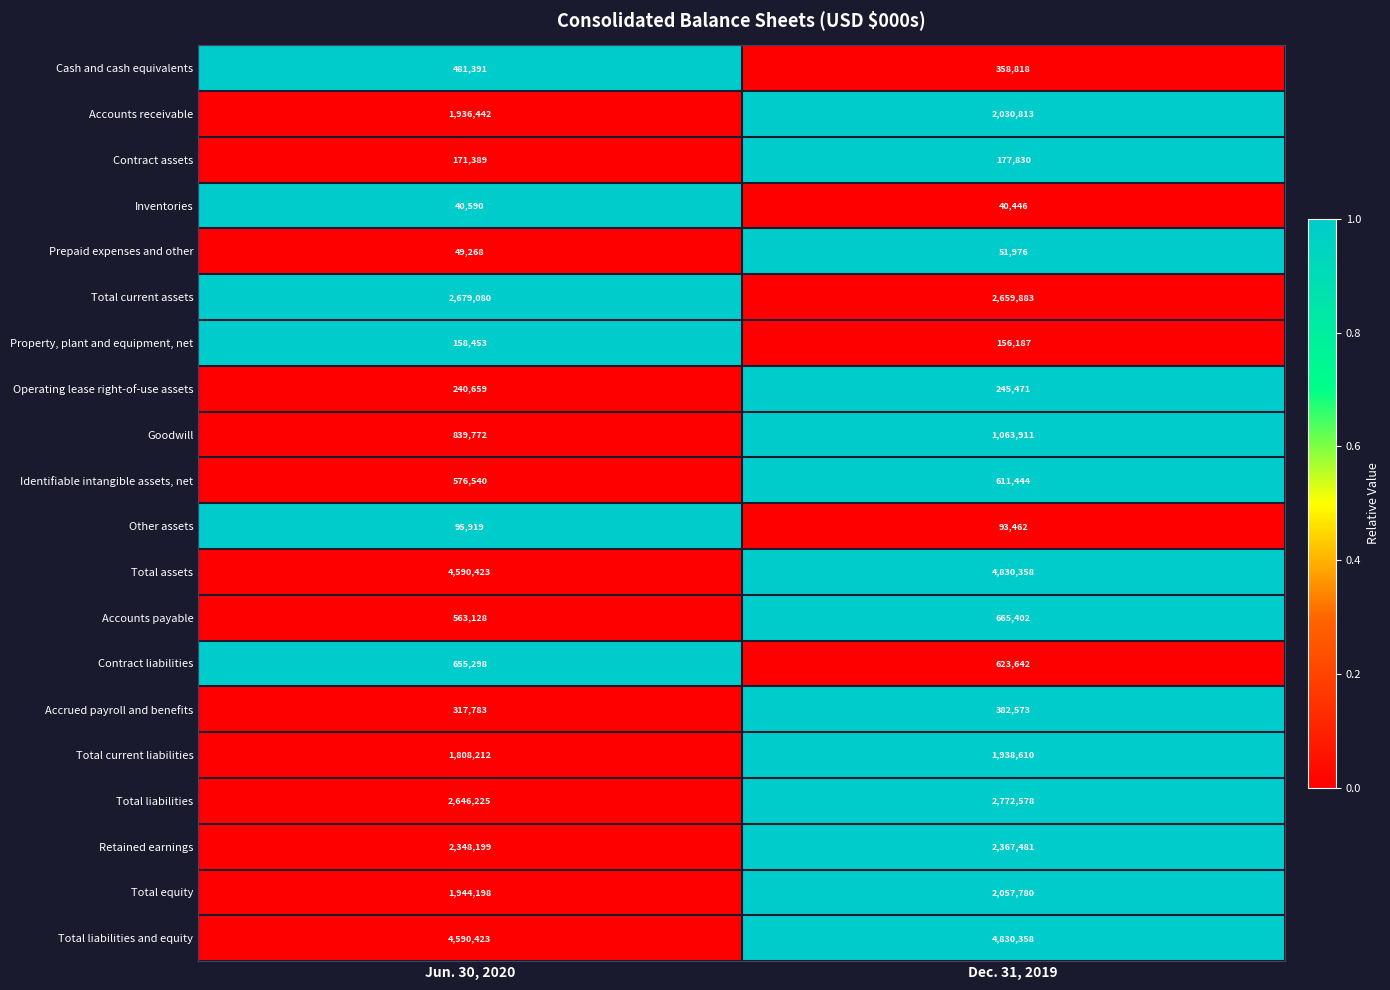

What is the total value across all series at Jun. 30, 2020?

26733392